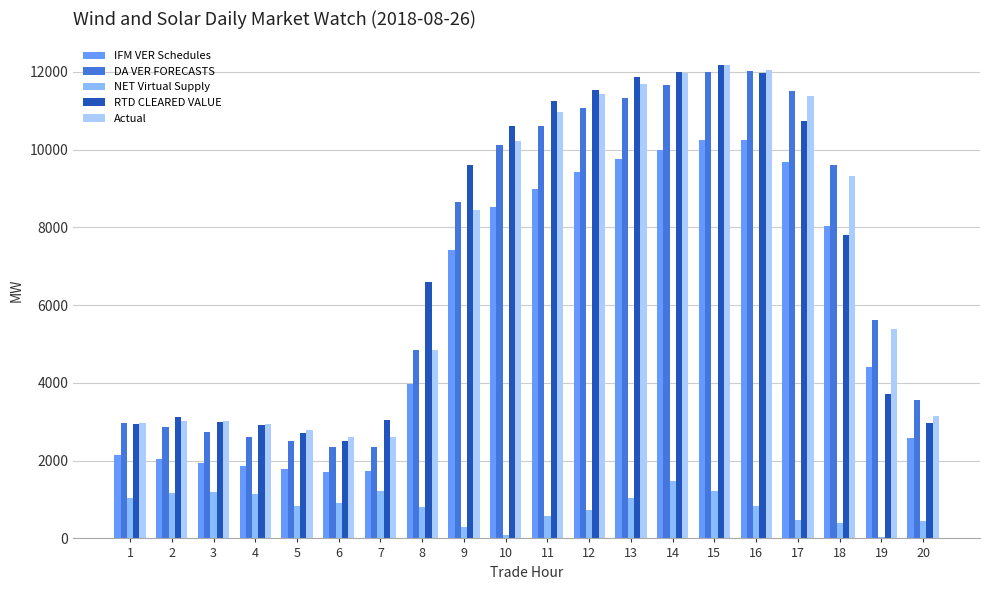

Are the bars horizontal?

No